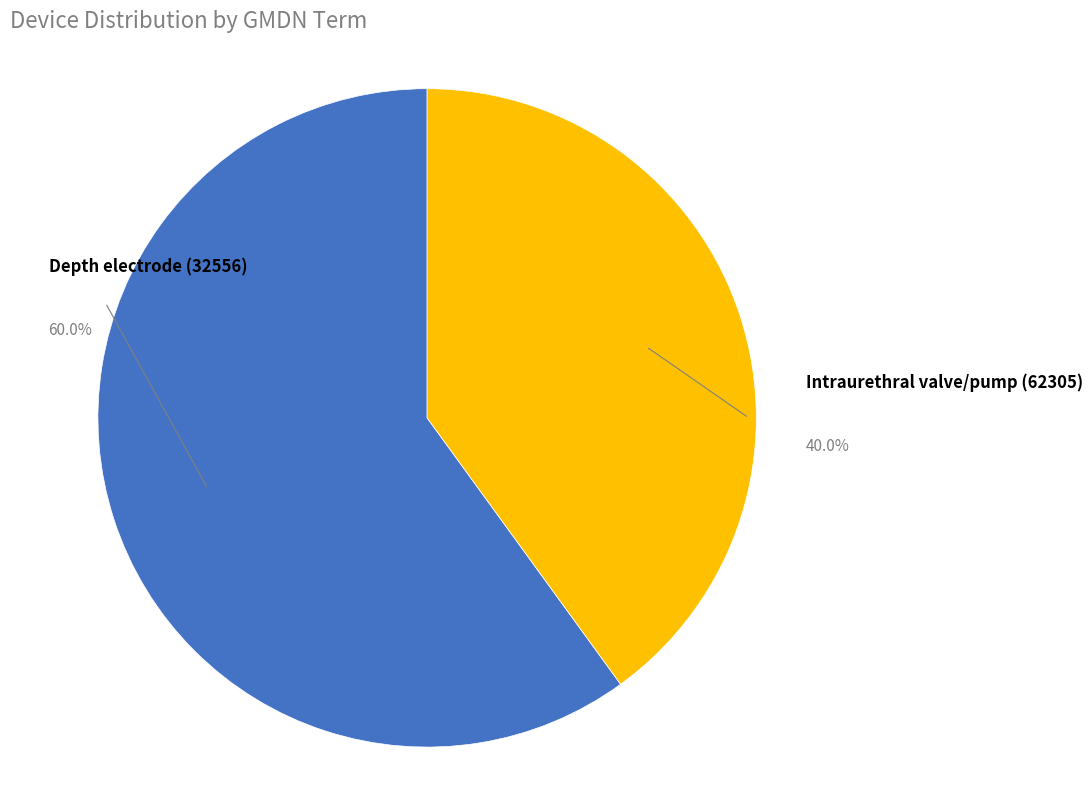

Is there any slice that represents more than half of the pie?

Yes